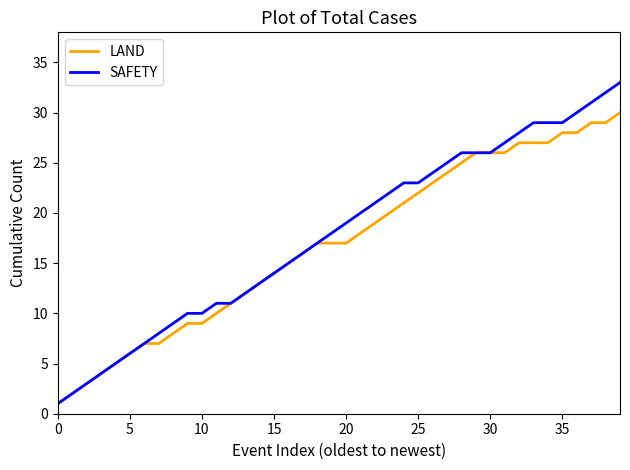

What is the minimum value for LAND?

1